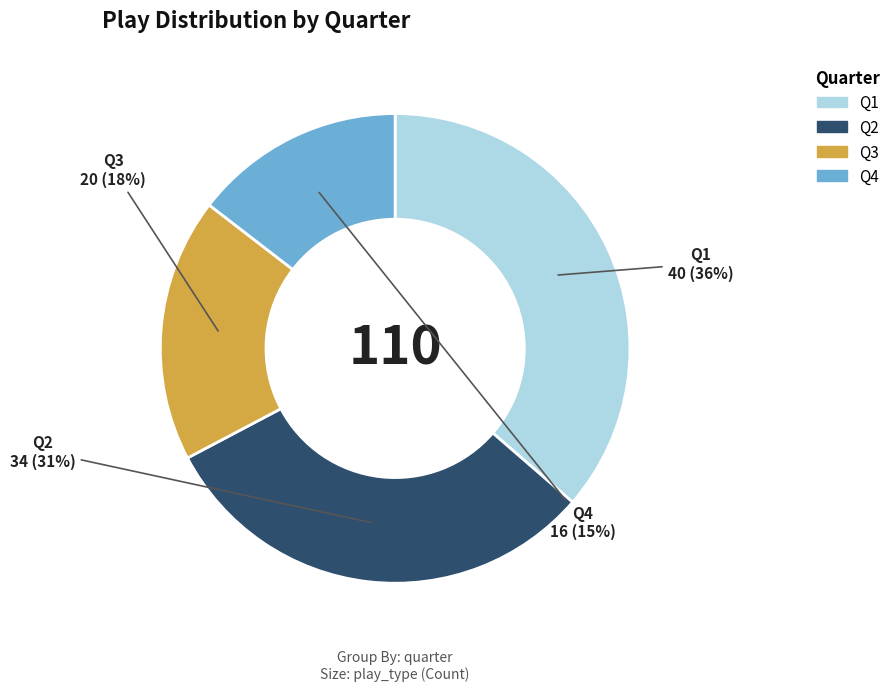

To the nearest percent, what is the difference between the Q2 and Q4 slice percentages?

16%